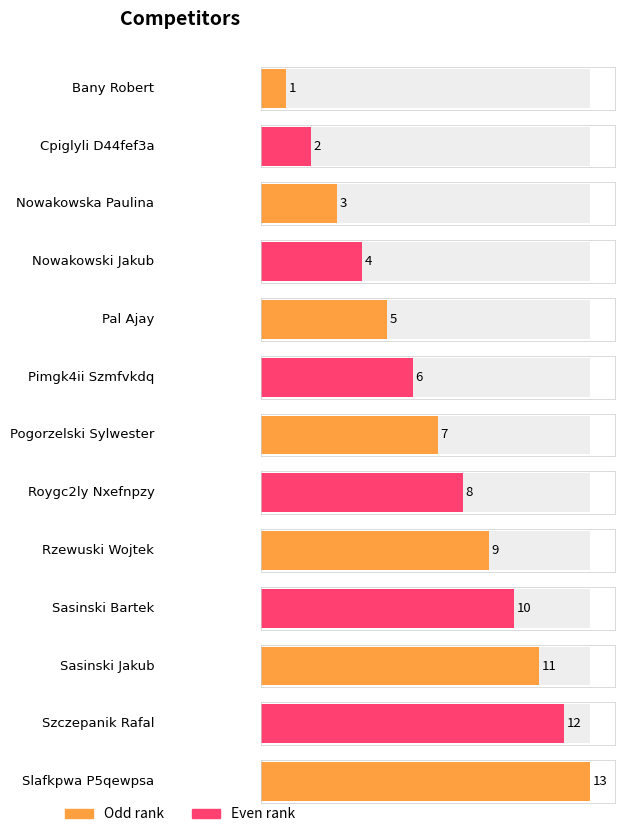

True or false: the data shows 2 at Cpiglyli D44fef3a.

True